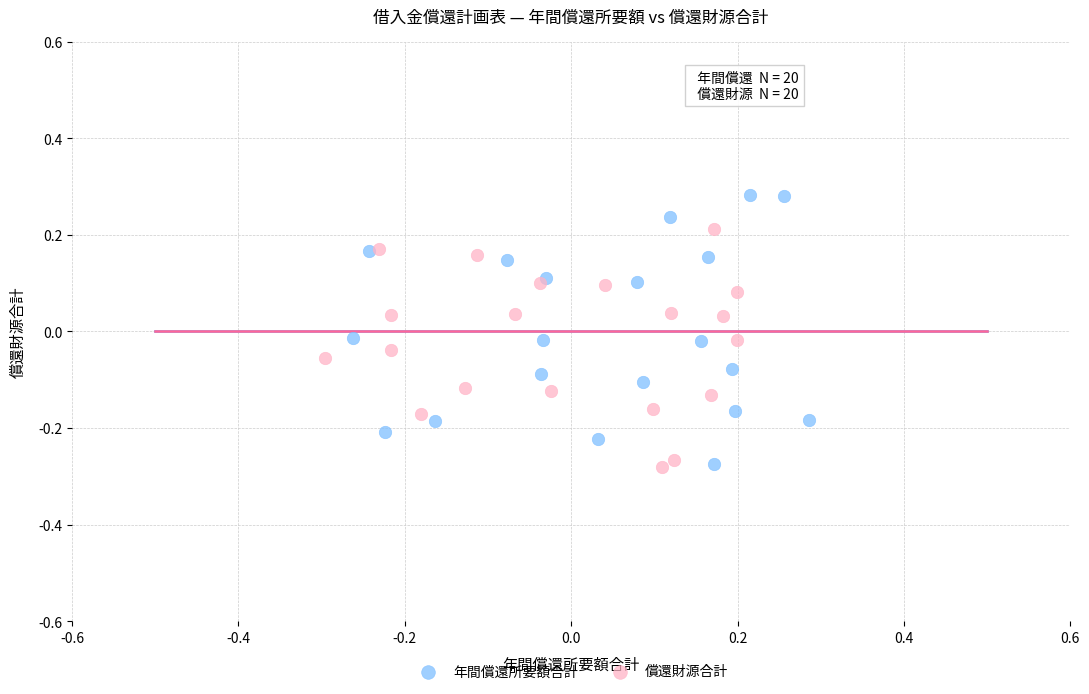

Which series reaches the maximum Y coordinate?

年間償還所要額合計